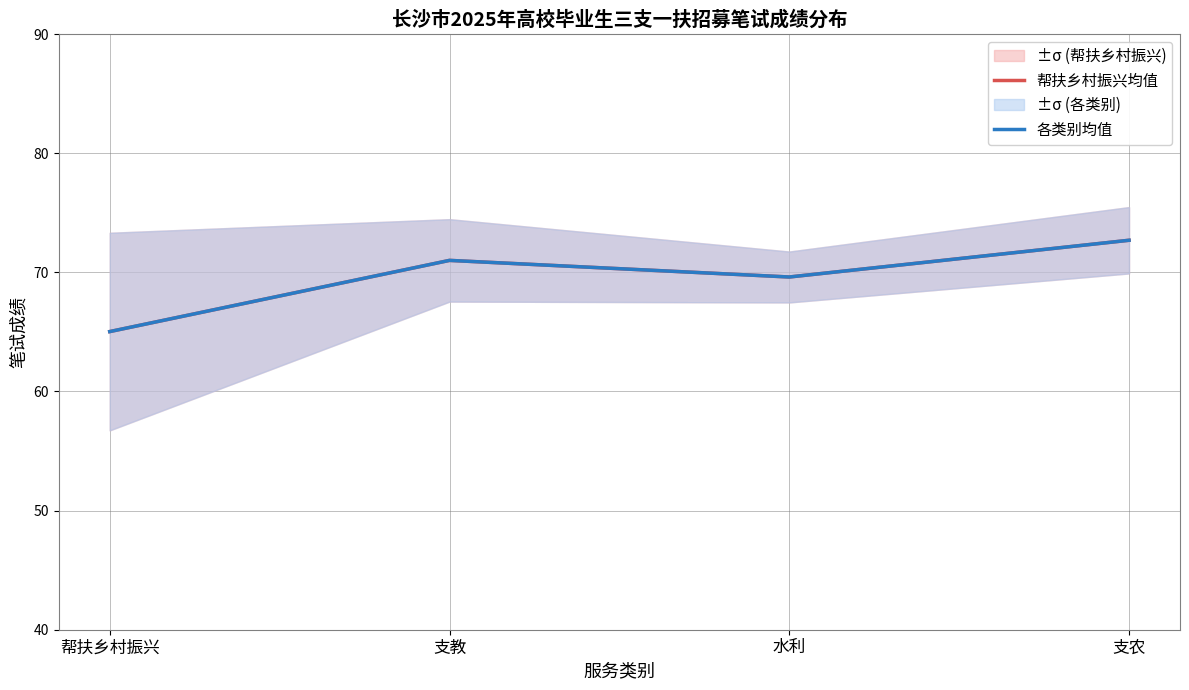

How many lines are shown in the chart?

2